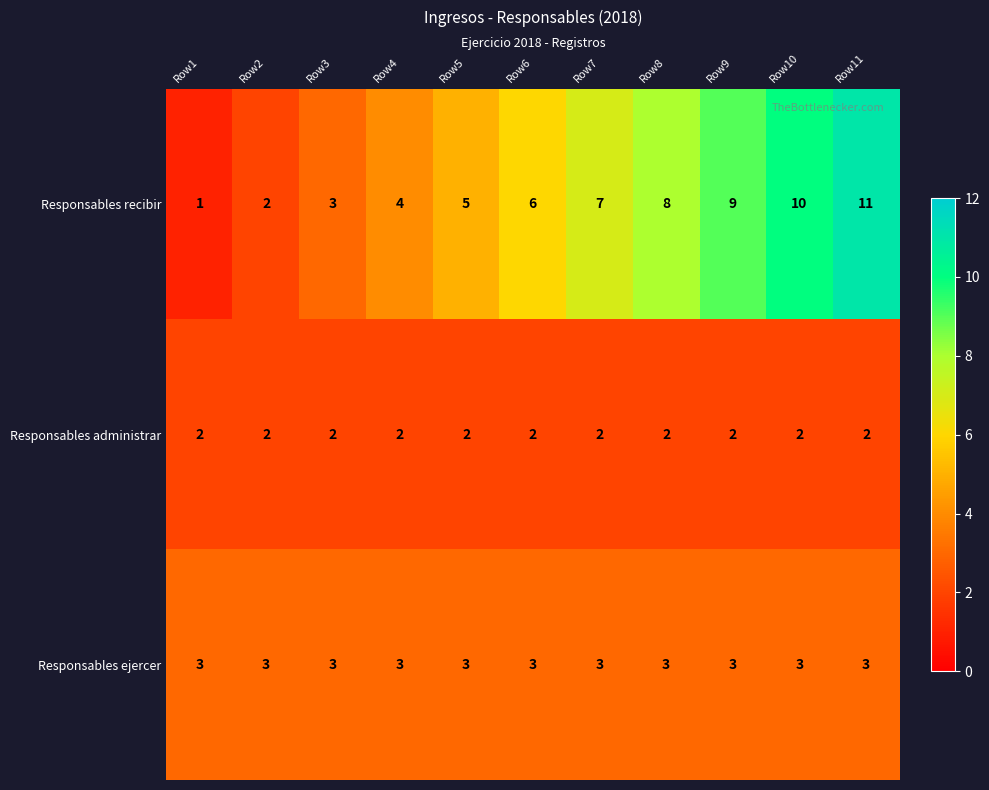

What is the sum of all Responsables ejercer values?

33